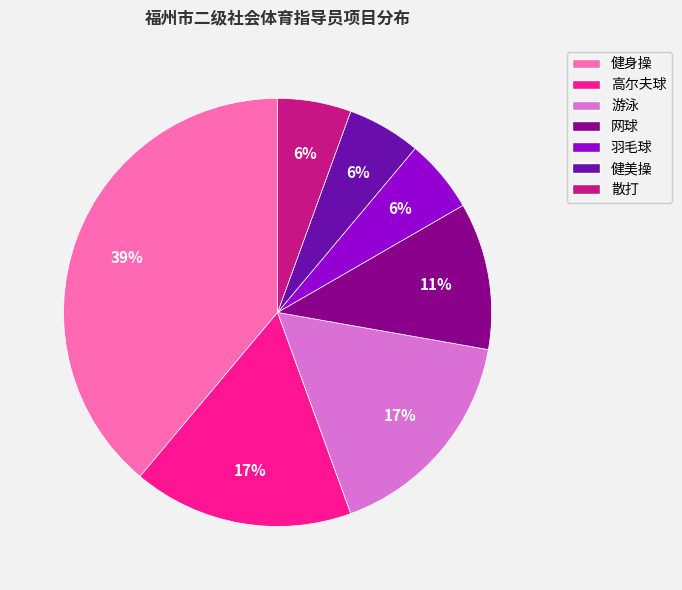

Does 散打 account for over 50% of the chart?

No